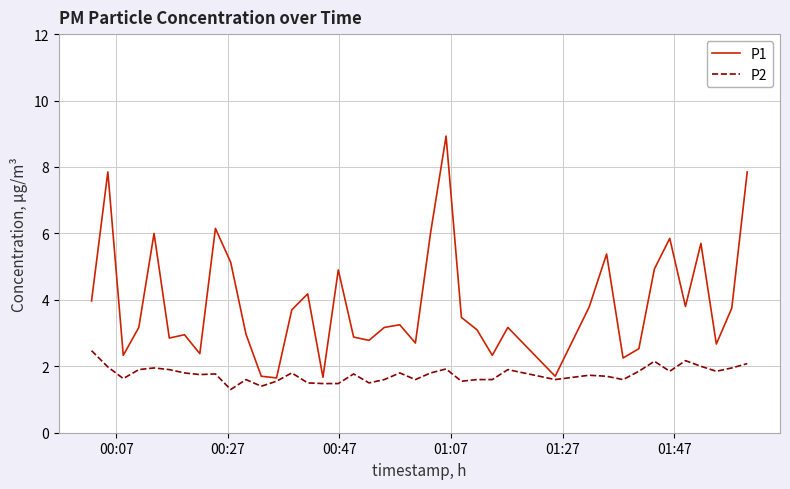

Which series has the largest total across all categories?

P1